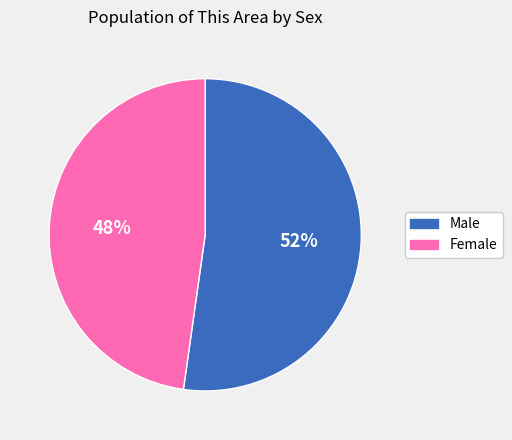

Count the number of slices in the pie.

2